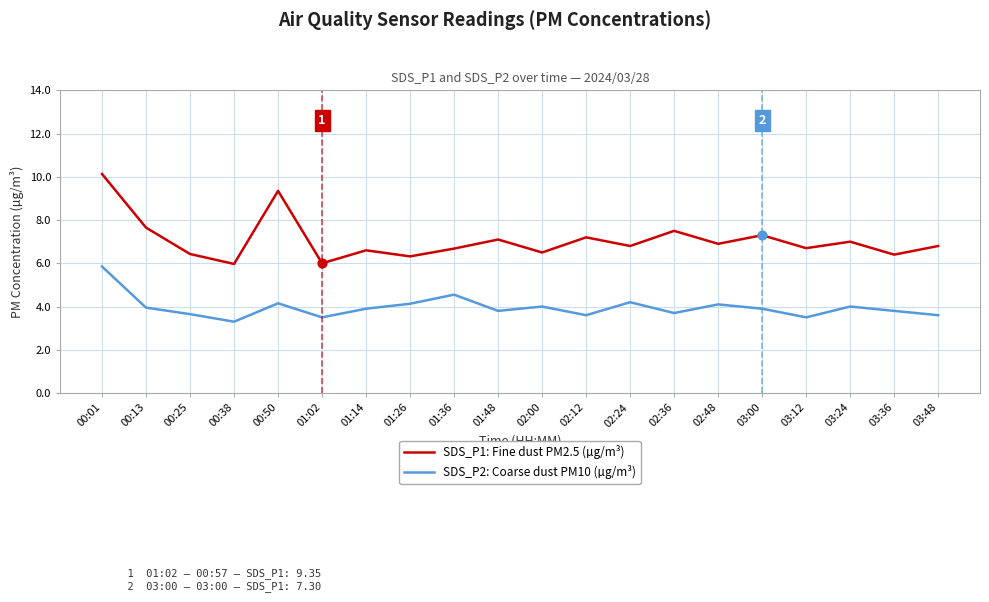

Which series has the widest spread of values?

SDS_P1: Fine dust PM2.5 (µg/m³)